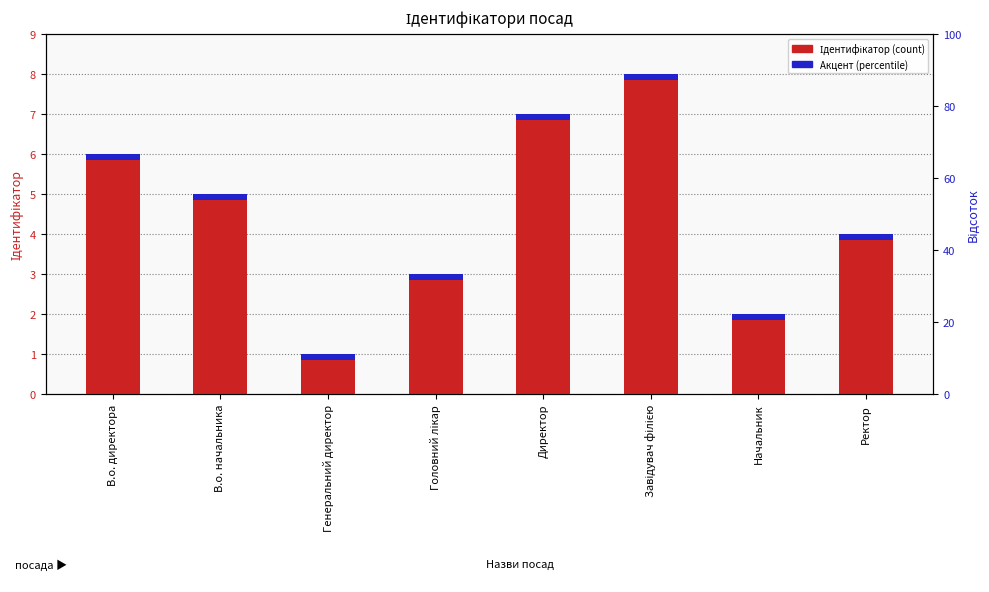

At which label does Акцент reach its minimum?

В.о. директора